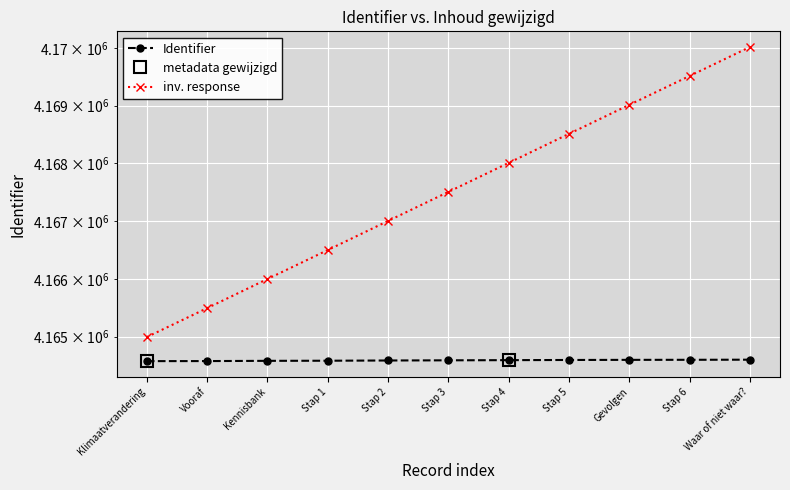

Reading left to right, extract all data points from this chart.

4164575	4164576	4164580	4164582	4164586	4164589	4164592	4164595	4164597	4164598	4164600